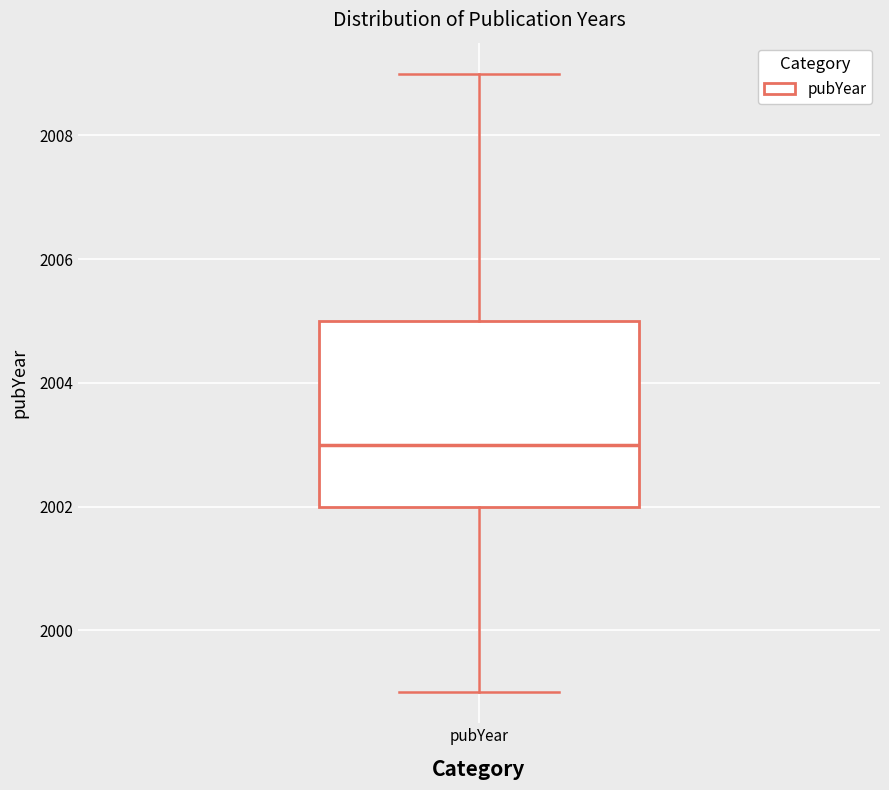

Read this box plot against the y-axis: the position of the median line, the range covered by the box, and the ends of both whiskers. The values are not printed on the chart, so give them approximately, as read against the axis.

median 2003, box 2002 to 2005, whiskers 1999 to 2009